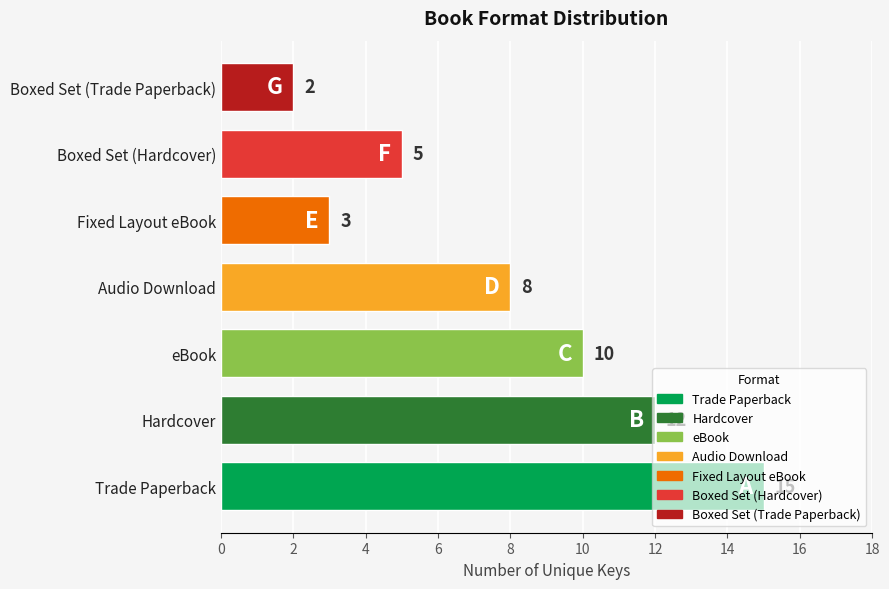

What is the sum of the values at Boxed Set (Trade Paperback) and Audio Download?

10